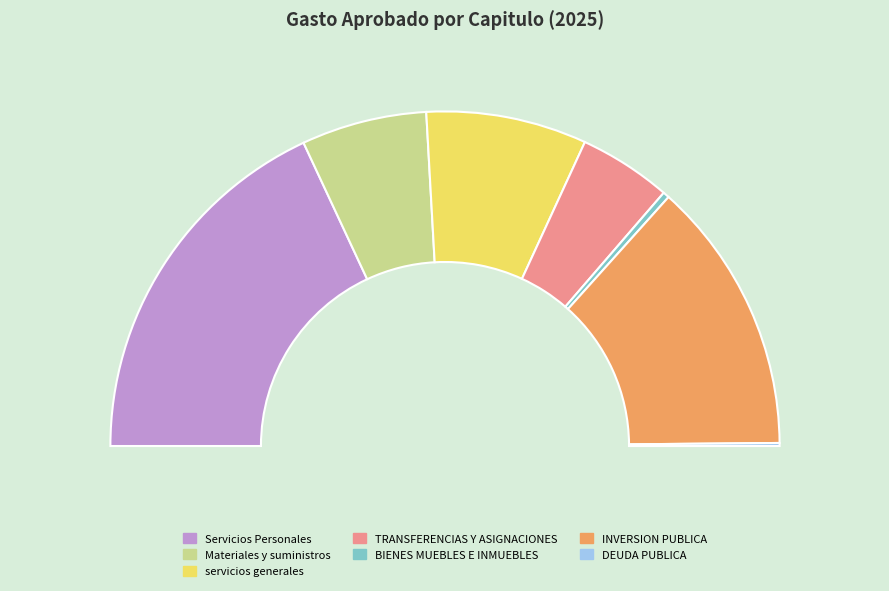

Does TRANSFERENCIAS Y ASIGNACIONES account for over 50% of the chart?

No